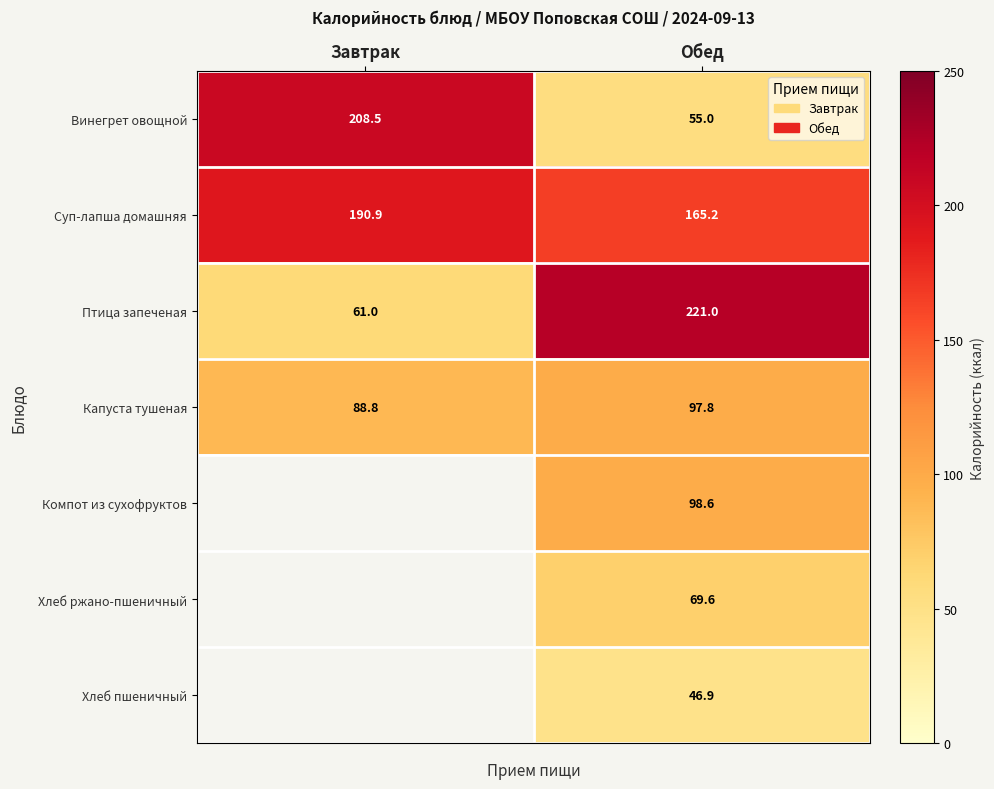

What is the spread (max minus min) of values at Завтрак?

147.5